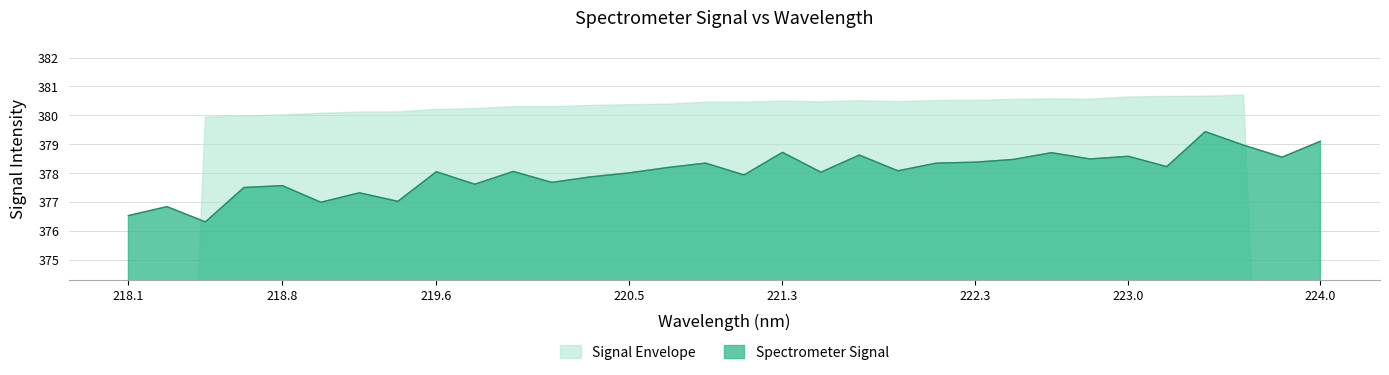

What is the greatest value displayed?

379.4